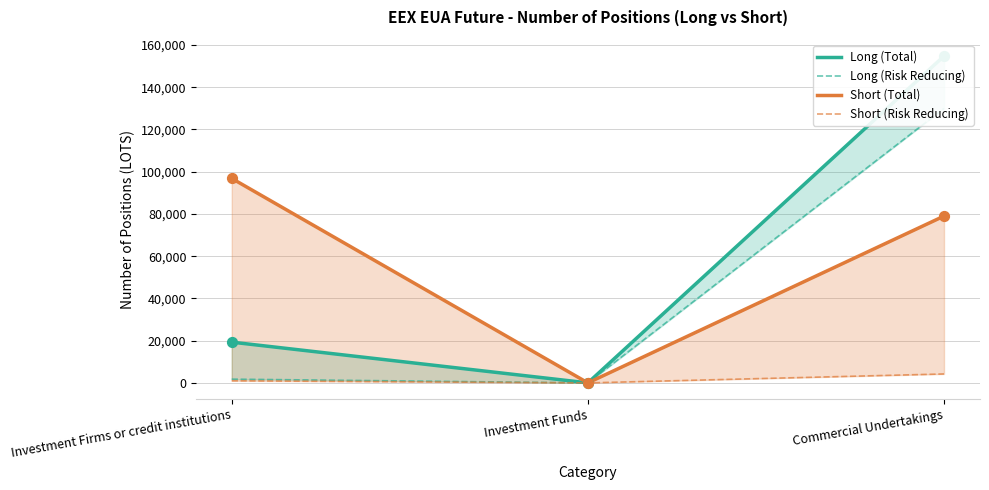

Which series contains the highest Y value?

Long (Total)